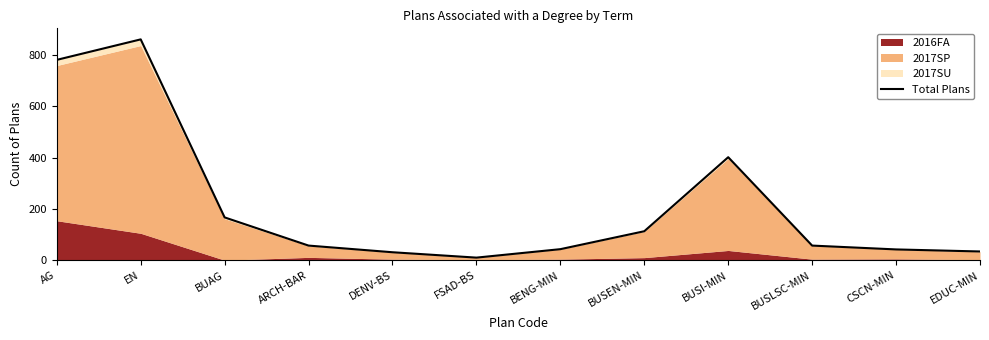

At which category does the data reach its first local peak?

EN